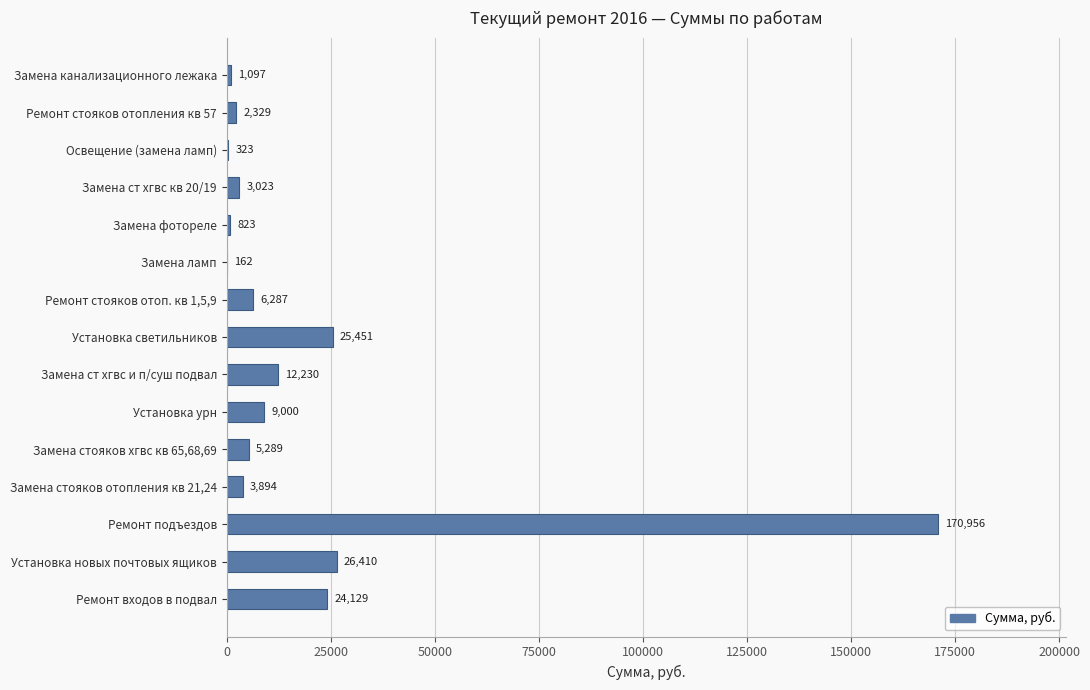

Are the bars horizontal?

Yes